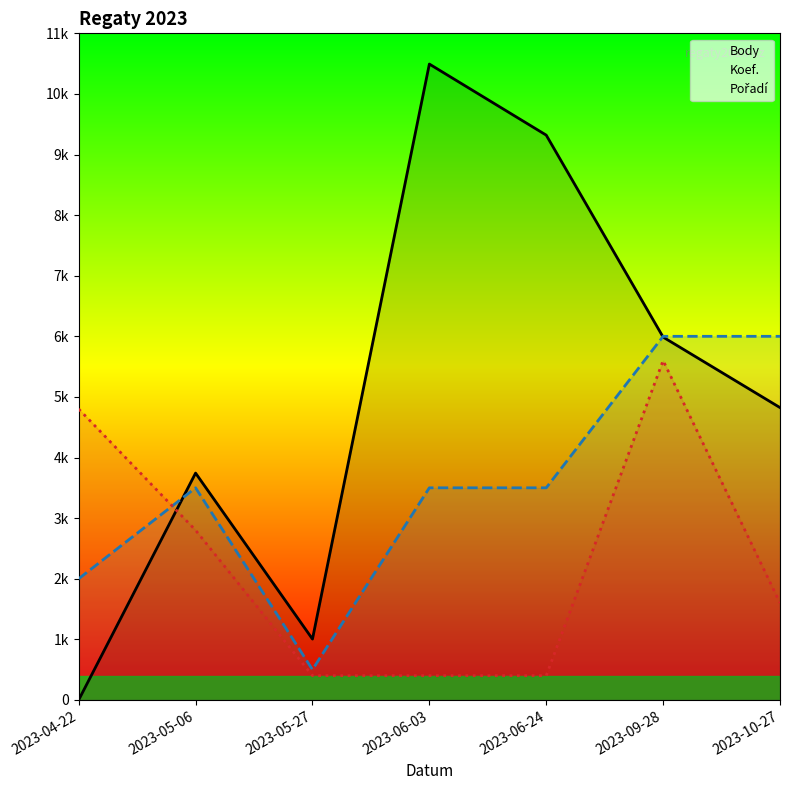

What are all the series names shown in the legend?

Body, Koef., Pořadí